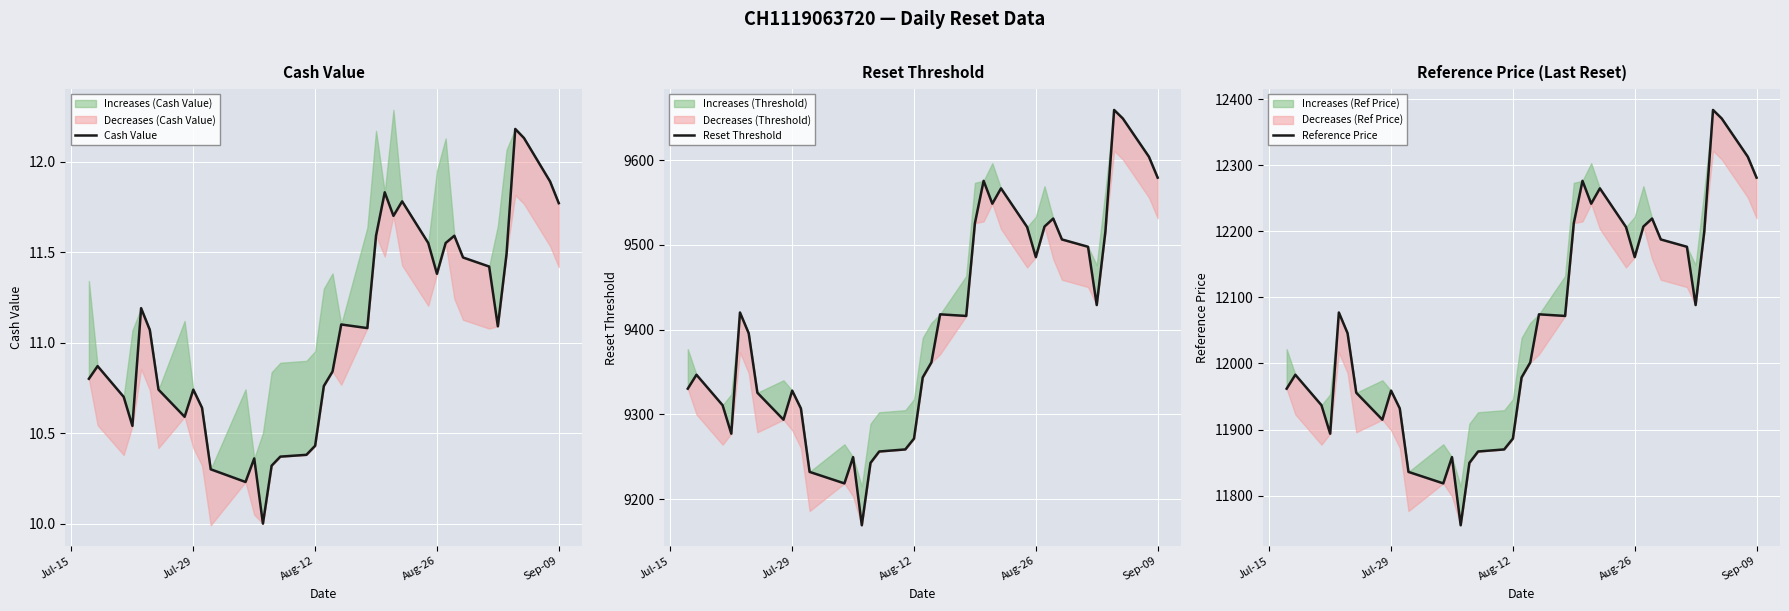

How many series are shown in this chart?

3